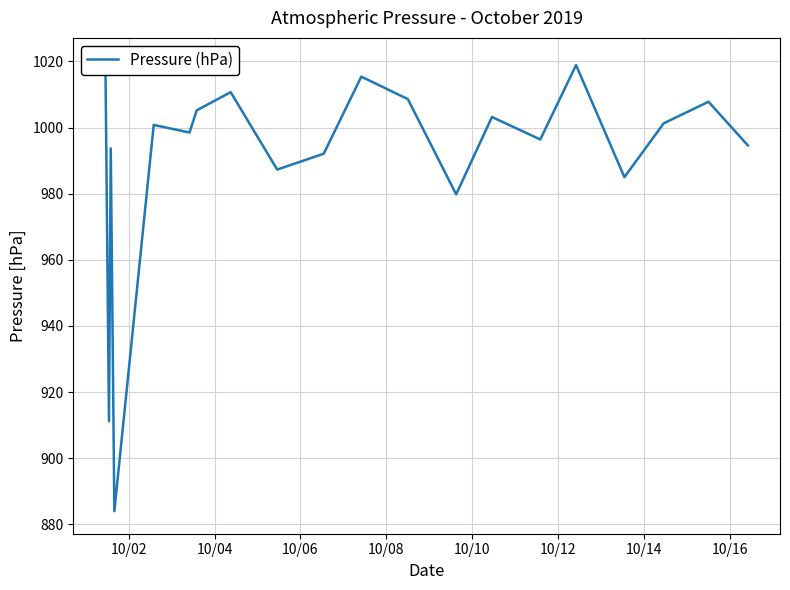

Does the chart display data point markers on the line(s)?

No